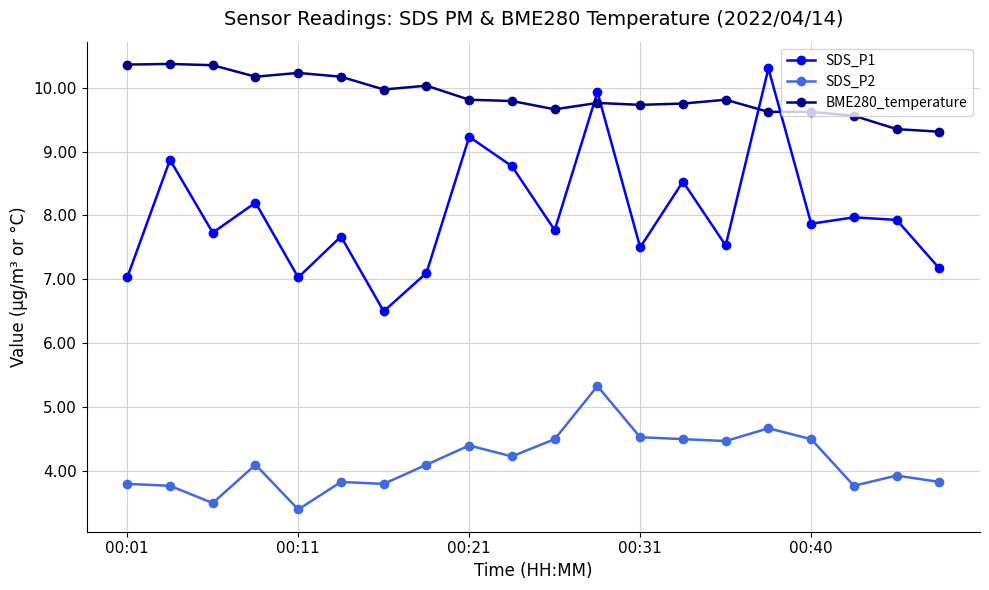

True or false: BME280_temperature and SDS_P2 cross at least once.

False